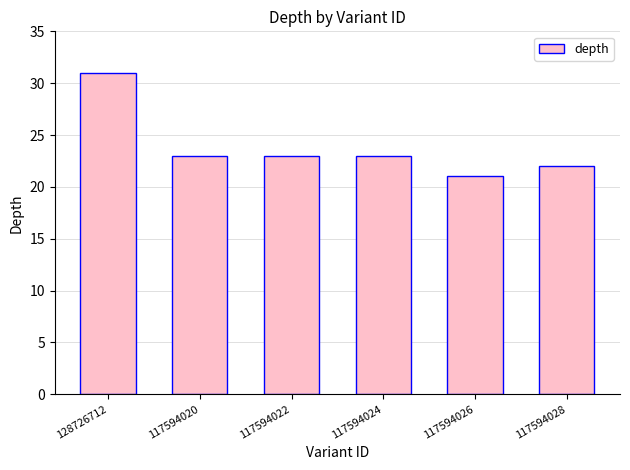

What is the approximate value at 117594024?

23